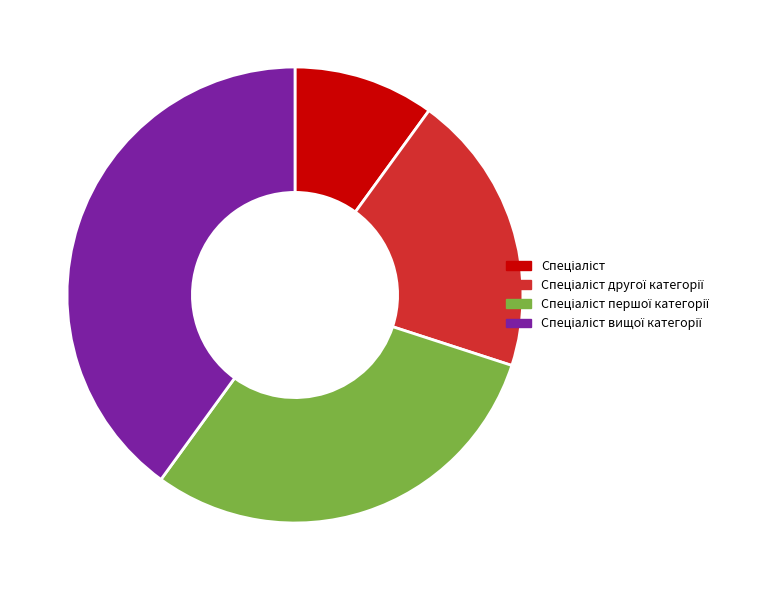

Is there a majority slice in this chart?

No